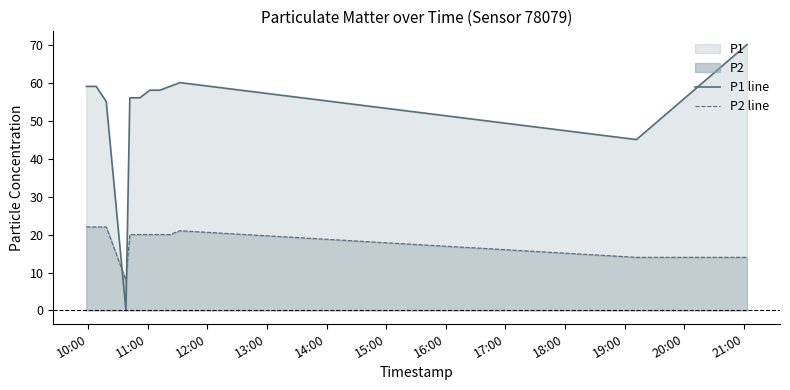

After their last crossing, which series has the higher values: P1 line or P2 line?

P1 line